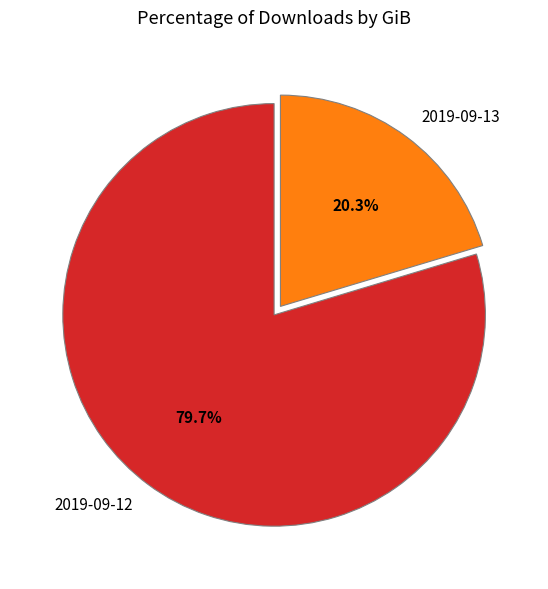

To the nearest percent, what is the average slice percentage?

50%